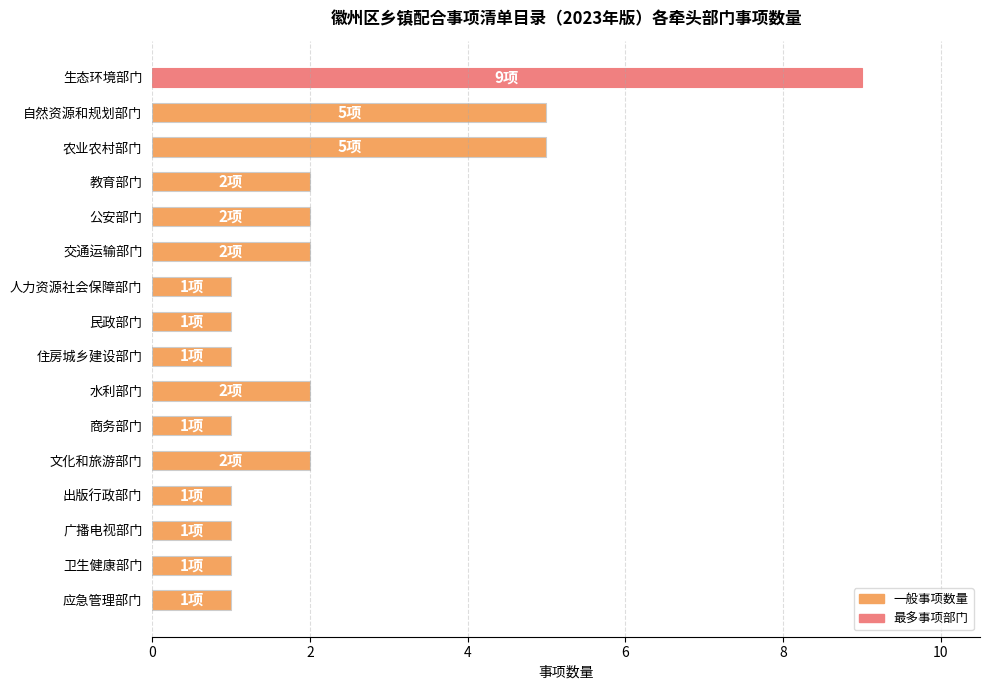

What is the greatest value displayed?

9